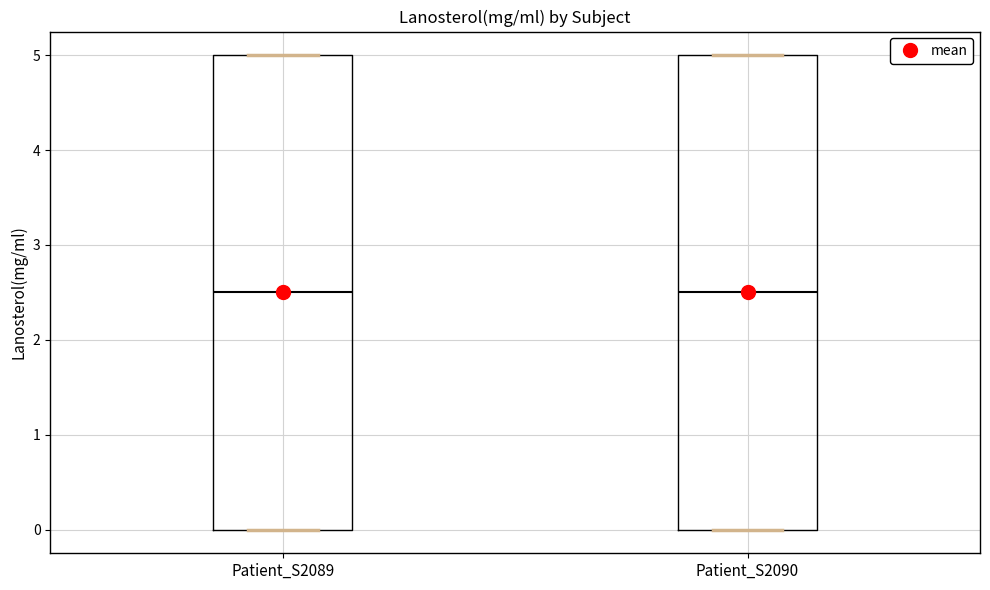

Where is the upper edge of the box for Patient_S2090 on the y-axis? The values are not printed on the chart, so give them approximately, as read against the axis.

5.0